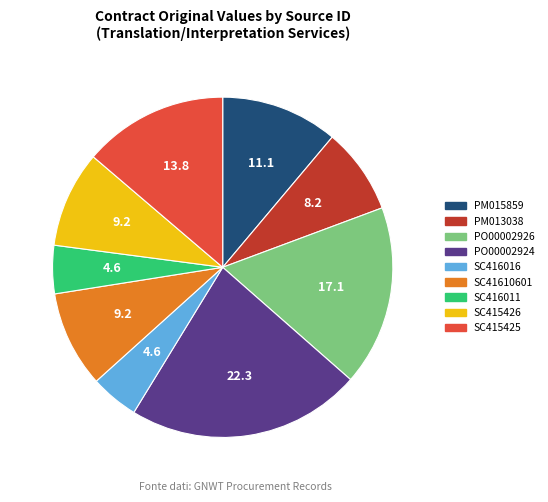

Does any single category account for the majority?

No